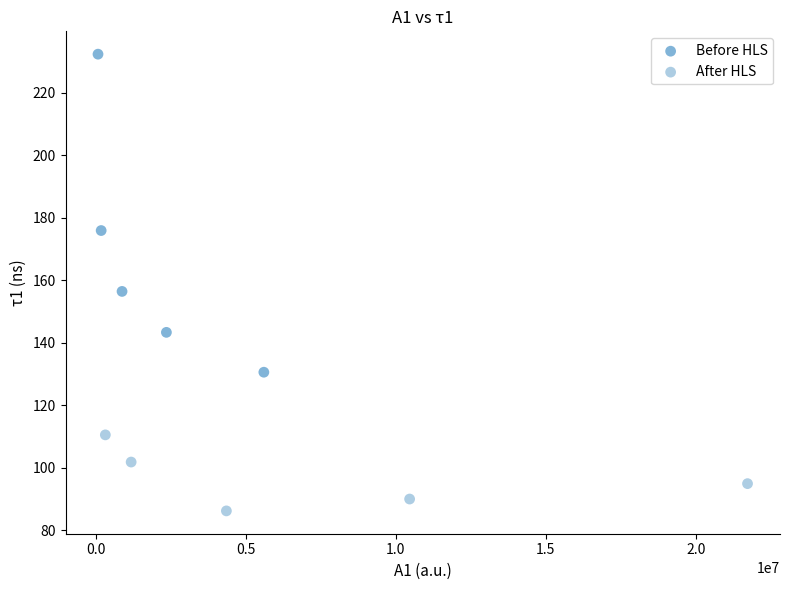

Which series reaches the maximum Y coordinate?

Before HLS